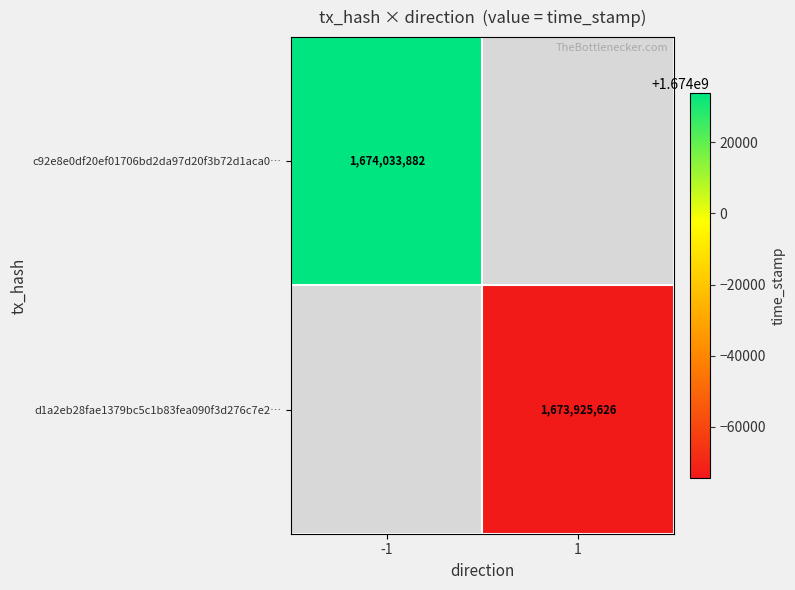

The c92e8e0df20ef01706bd2da97d20f3b72d1aca0… series shows 1674033882 at -1. True or false?

True